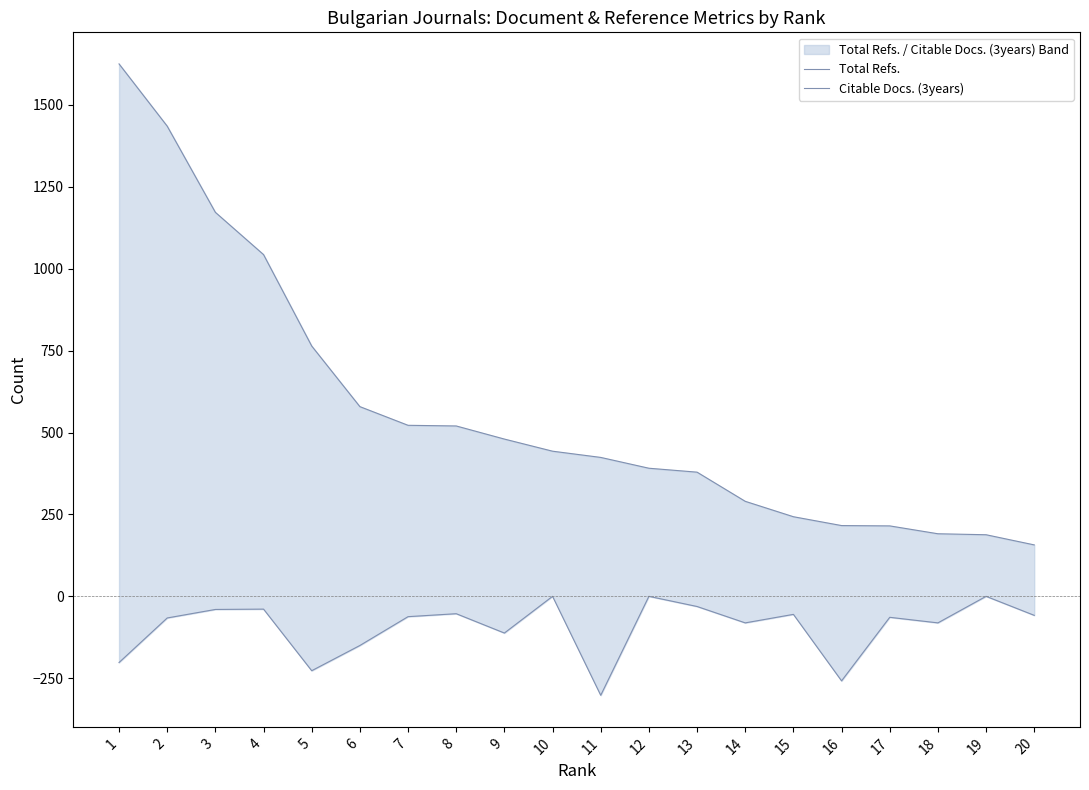

True or false: Total Refs. and Citable Docs. (3years) cross at least once.

False